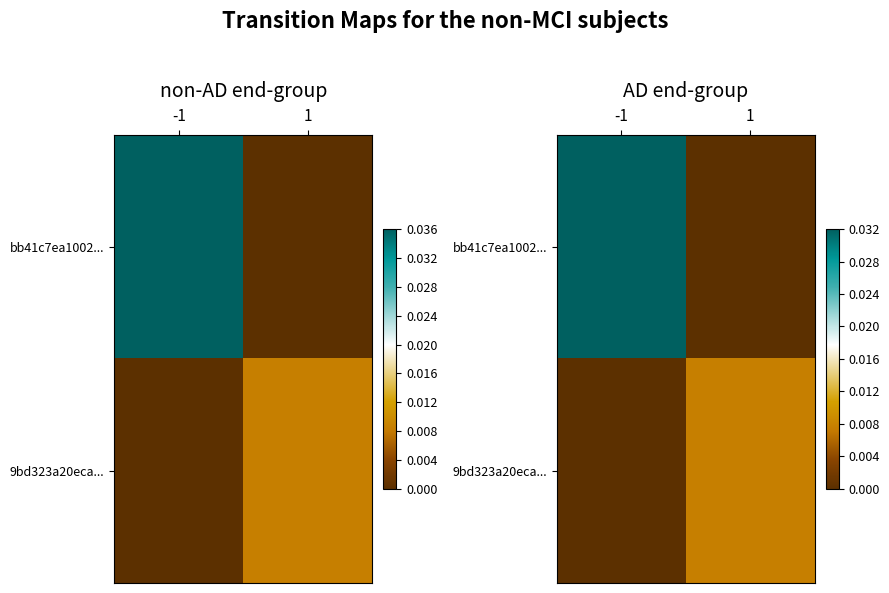

List the series in order of their peak value, highest first.

bb41c7ea1002..., 9bd323a20eca...